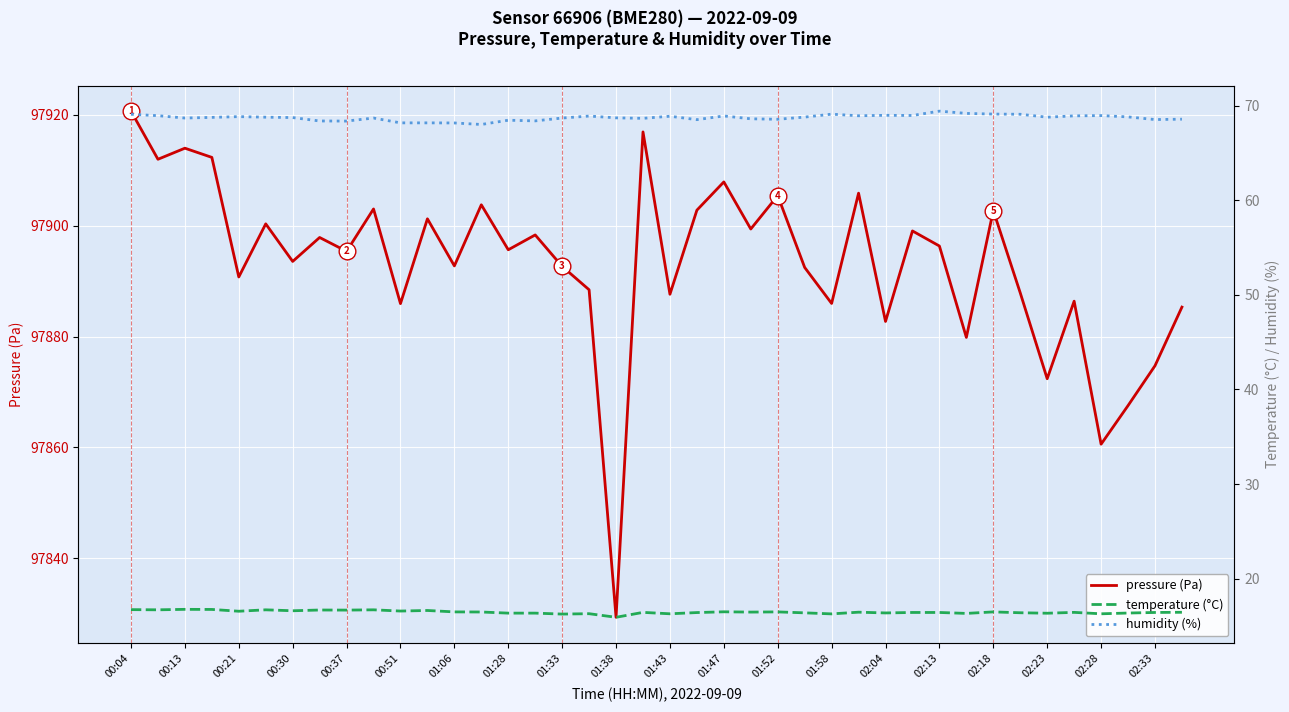

True or false: temperature (°C) and pressure (Pa) intersect in this chart.

False